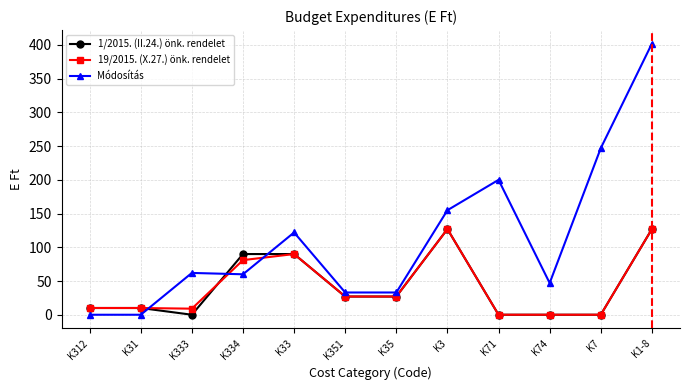

Is it true that 1/2015. (II.24.) önk. rendelet equals 90 at K33?

True